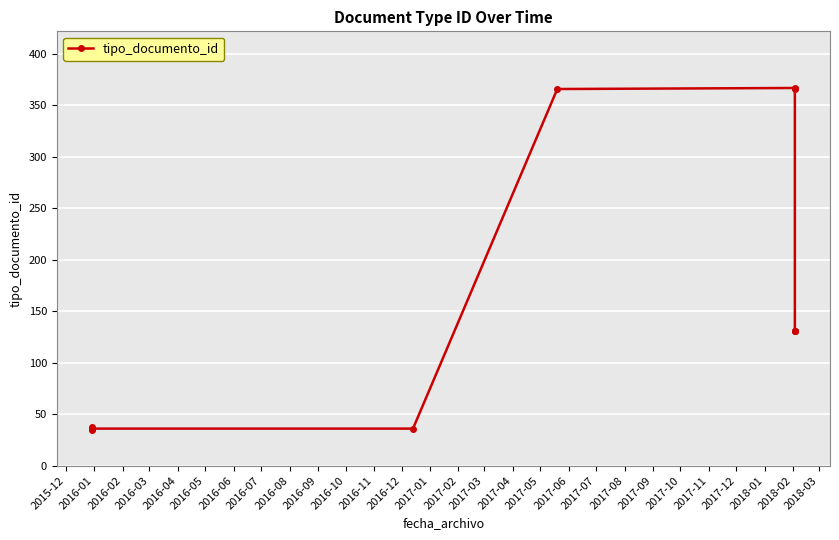

What is the maximum value shown in the chart?

367